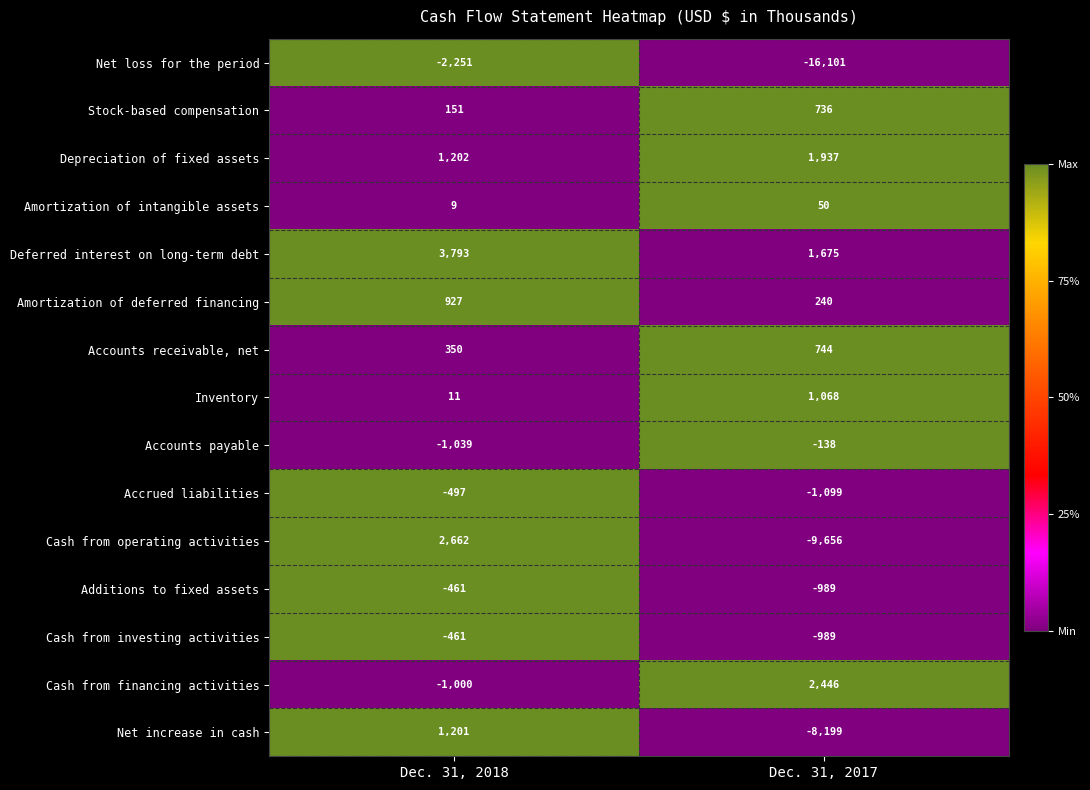

Reading right to left, list all the values displayed in this chart.

Net loss for the period: Dec. 31, 2017=-16101	Dec. 31, 2018=-2251
Stock-based compensation: Dec. 31, 2017=736	Dec. 31, 2018=151
Depreciation of fixed assets: Dec. 31, 2017=1937	Dec. 31, 2018=1202
Amortization of intangible assets: Dec. 31, 2017=50	Dec. 31, 2018=9
Deferred interest on long-term debt: Dec. 31, 2017=1675	Dec. 31, 2018=3793
Amortization of deferred financing: Dec. 31, 2017=240	Dec. 31, 2018=927
Accounts receivable, net: Dec. 31, 2017=744	Dec. 31, 2018=350
Inventory: Dec. 31, 2017=1068	Dec. 31, 2018=11
Accounts payable: Dec. 31, 2017=-138	Dec. 31, 2018=-1039
Accrued liabilities: Dec. 31, 2017=-1099	Dec. 31, 2018=-497
Cash from operating activities: Dec. 31, 2017=-9656	Dec. 31, 2018=2662
Additions to fixed assets: Dec. 31, 2017=-989	Dec. 31, 2018=-461
Cash from investing activities: Dec. 31, 2017=-989	Dec. 31, 2018=-461
Cash from financing activities: Dec. 31, 2017=2446	Dec. 31, 2018=-1000
Net increase in cash: Dec. 31, 2017=-8199	Dec. 31, 2018=1201